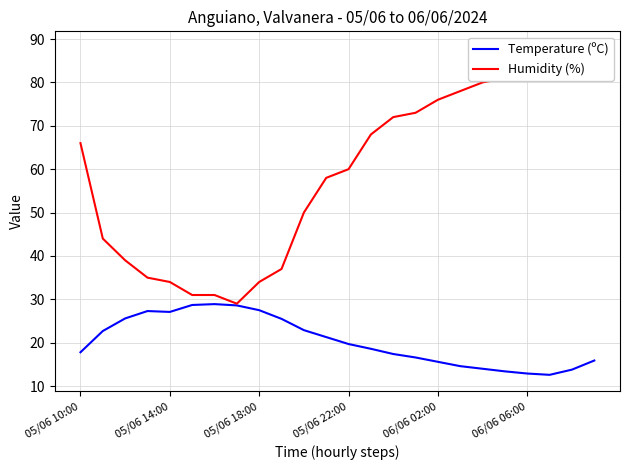

Is this an area chart (filled region under the line)?

No